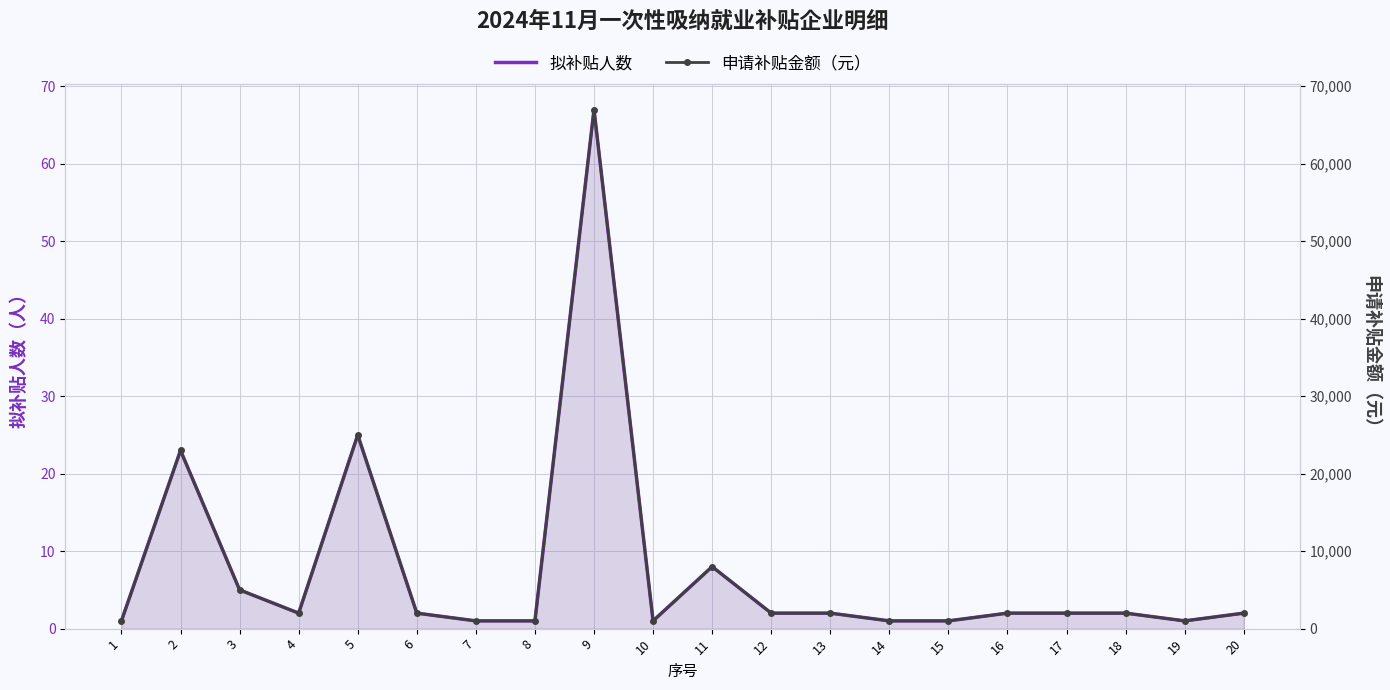

Reading right to left, transcribe all the data shown in this chart.

拟补贴人数: 2	1	2	2	2	1	1	2	2	8	1	67	1	1	2	25	2	5	23	1
申请补贴金额（元）: 2000	1000	2000	2000	2000	1000	1000	2000	2000	8000	1000	67000	1000	1000	2000	25000	2000	5000	23000	1000